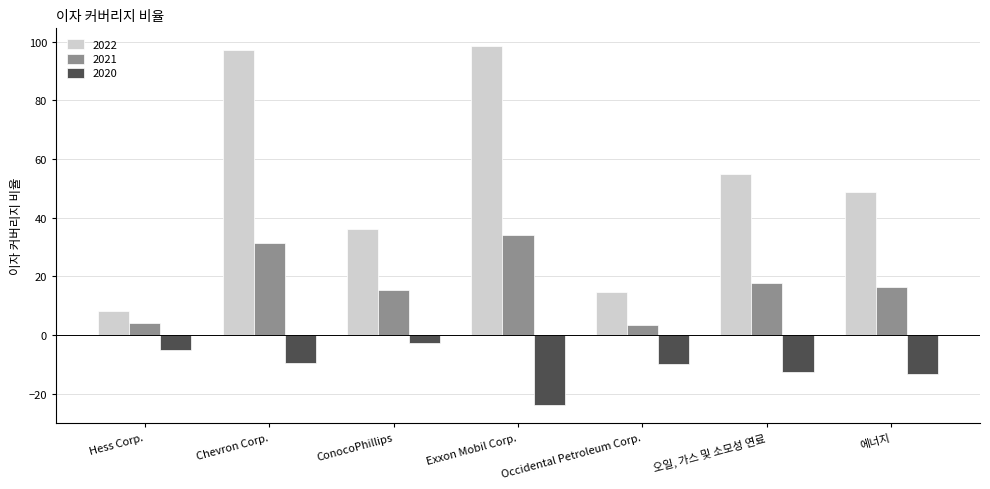

Does the chart contain stacked bars?

No